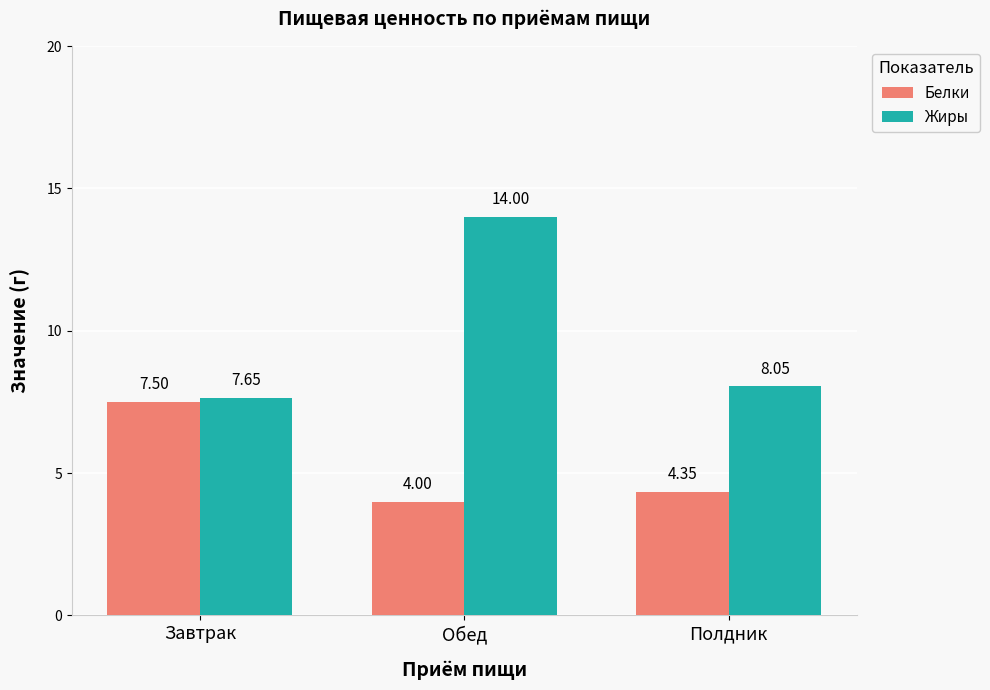

Which series has the largest total across all categories?

Жиры